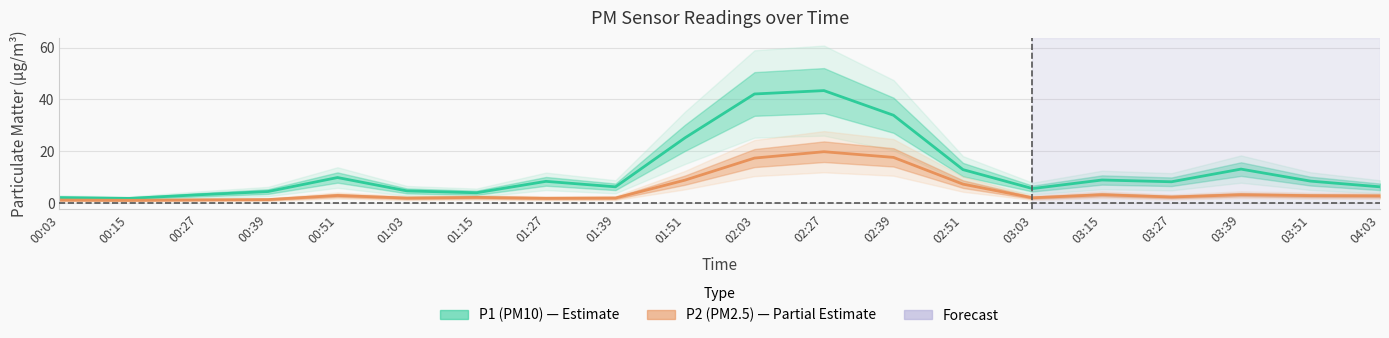

Reading right to left, transcribe all the data shown in this chart.

P1: 04:03=6.3	03:51=8.5	03:39=13.2	03:27=8.3	03:15=8.9	03:03=5.7	02:51=12.9	02:39=33.9	02:27=43.4	02:03=42.1	01:51=25.2	01:39=6.3	01:27=8.4	01:15=4.0	01:03=4.8	00:51=9.9	00:39=4.5	00:27=3.2	00:15=1.9	00:03=2.2
P2: 04:03=2.8	03:51=2.9	03:39=3.3	03:27=2.4	03:15=3.3	03:03=2.1	02:51=7.3	02:39=17.7	02:27=19.9	02:03=17.4	01:51=8.9	01:39=2.0	01:27=1.9	01:15=2.2	01:03=2.0	00:51=3.0	00:39=1.4	00:27=1.3	00:15=1.1	00:03=1.2